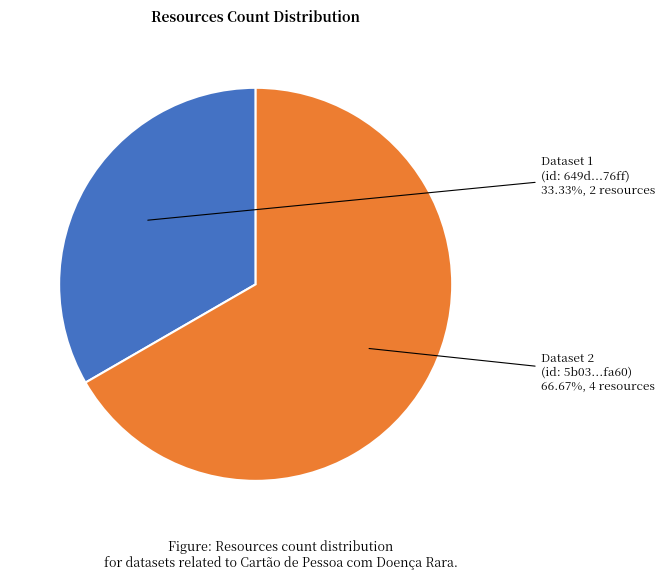

Which slice is the largest?

Dataset 2 (id: 5b03...fa60)